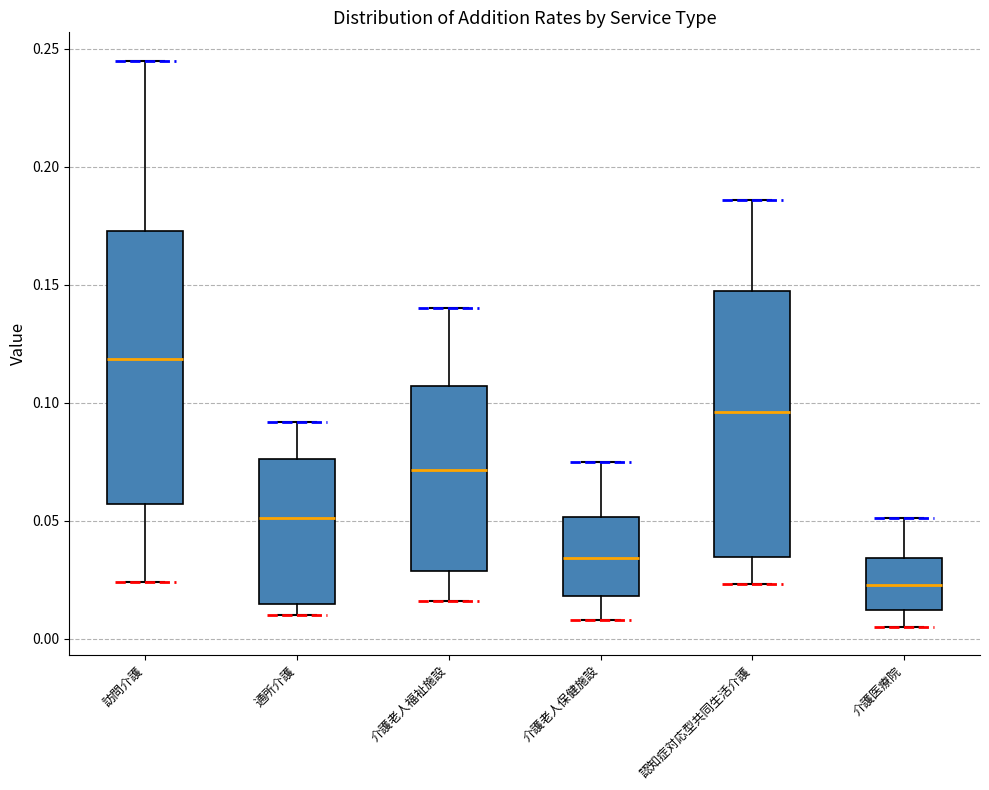

Reading left to right, read every box against the y-axis: the position of its median line, the range the box covers, and the ends of its whiskers. The values are not printed on the chart, so give them approximately, as read against the axis.

訪問介護: median 0.120, box 0.055 to 0.175, whiskers 0.025 to 0.245
通所介護: median 0.050, box 0.015 to 0.075, whiskers 0.010 to 0.090
介護老人福祉施設: median 0.070, box 0.030 to 0.105, whiskers 0.015 to 0.140
介護老人保健施設: median 0.035, box 0.020 to 0.050, whiskers 0.010 to 0.075
認知症対応型共同生活介護: median 0.095, box 0.035 to 0.150, whiskers 0.025 to 0.185
介護医療院: median 0.025, box 0.010 to 0.035, whiskers 0.005 to 0.050